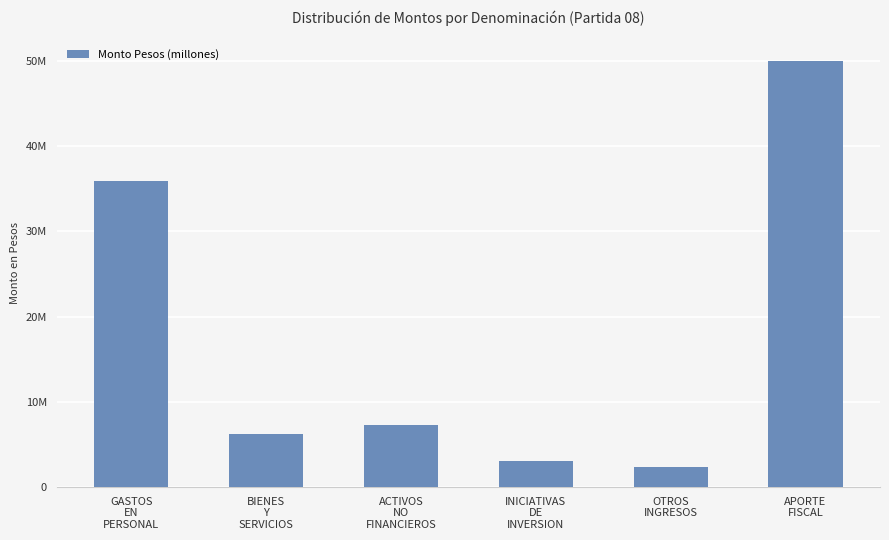

Between INICIATIVAS
DE
INVERSION and BIENES
Y
SERVICIOS, which is larger?

BIENES
Y
SERVICIOS